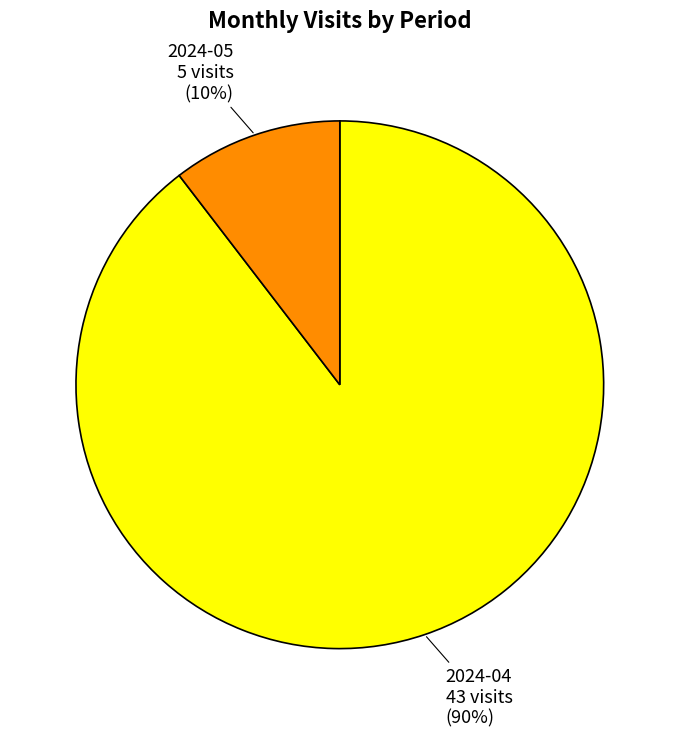

How many slices are in this pie chart?

2